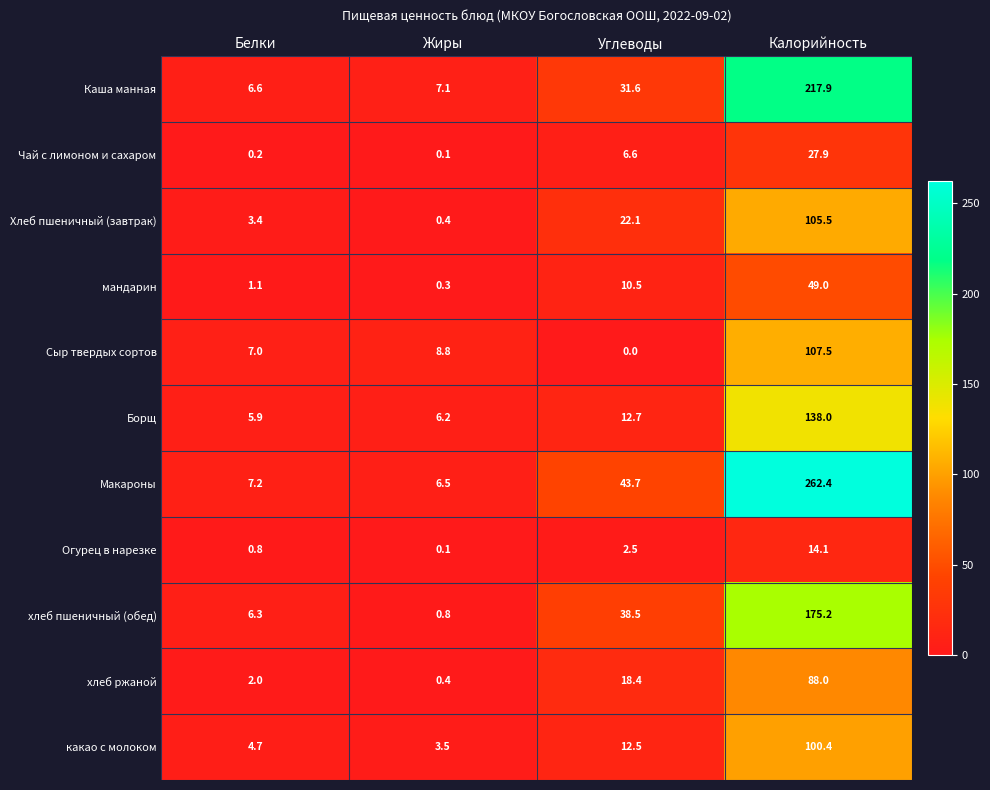

What is the greatest value displayed?

262.4